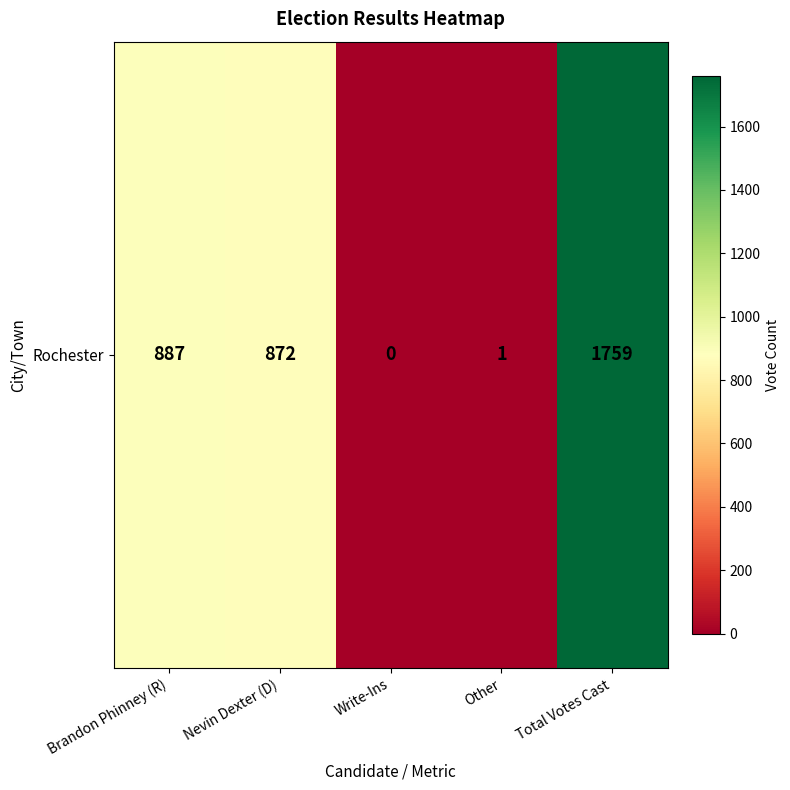

Read the value at Brandon Phinney (R).

887